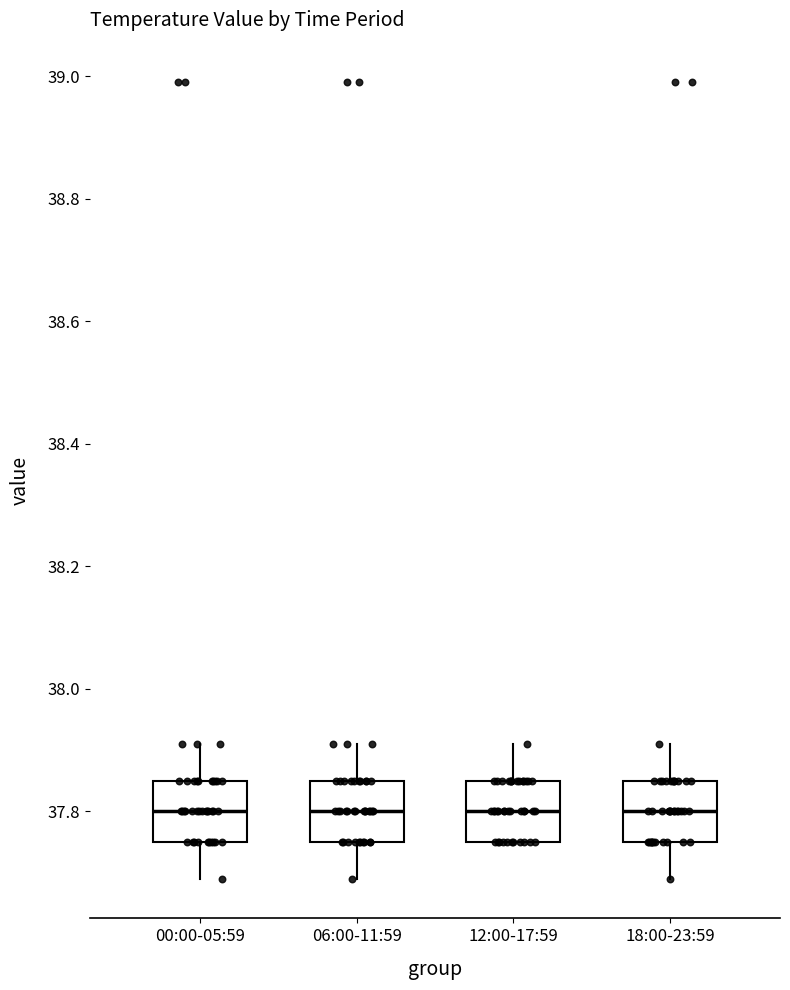

Reading left to right, read every box against the y-axis: the position of its median line, the range the box covers, and the ends of its whiskers. The values are not printed on the chart, so give them approximately, as read against the axis.

00:00-05:59: median 37.80, box 37.76 to 37.86, whiskers 37.70 to 37.92
06:00-11:59: median 37.80, box 37.76 to 37.86, whiskers 37.70 to 37.92
12:00-17:59: median 37.80, box 37.76 to 37.86, whiskers 37.76 to 37.92
18:00-23:59: median 37.80, box 37.76 to 37.86, whiskers 37.70 to 37.92